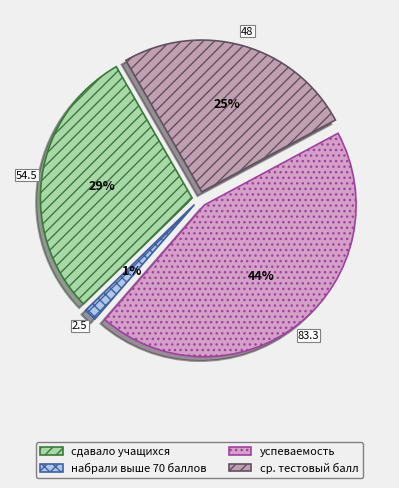

What is the change in value from набрали выше 70 баллов to ср. тестовый балл?

+45.5